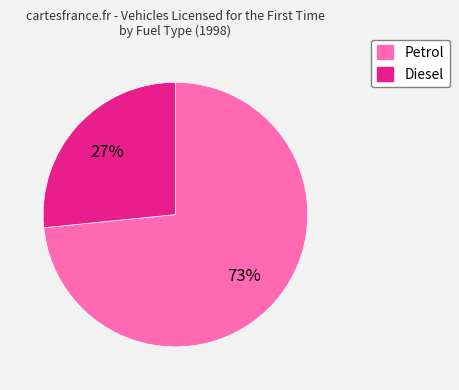

Is there a majority slice in this chart?

Yes